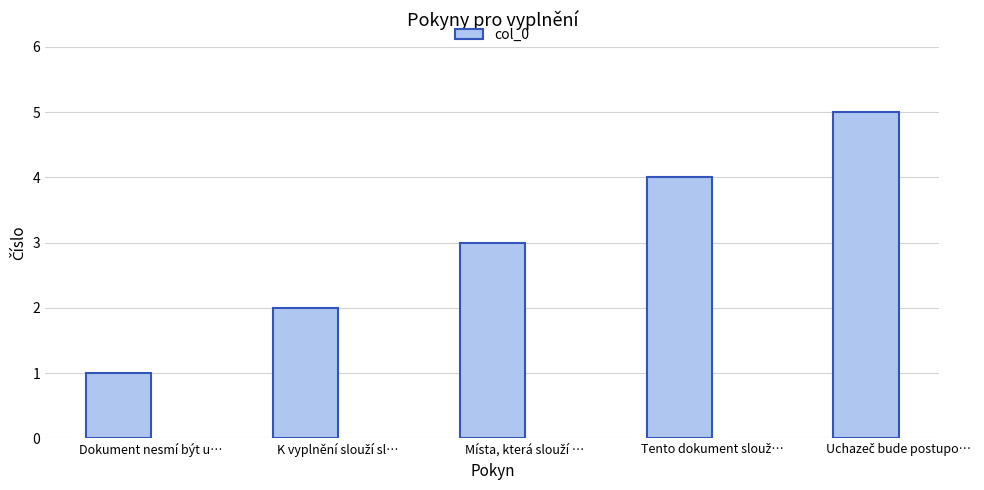

The chart shows a value of 1 at Dokument nesmí být u…. True or false?

True